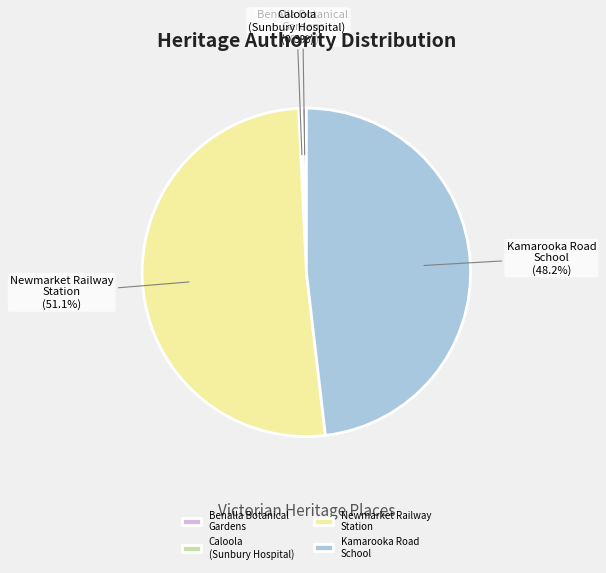

To the nearest percent, what is the average slice percentage?

25%